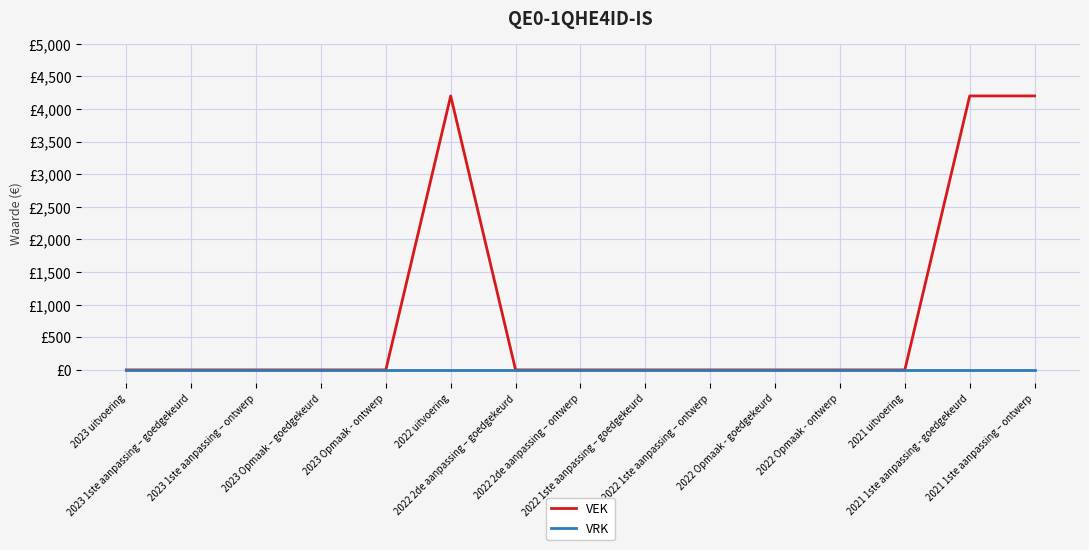

Which series has the largest total across all categories?

VEK